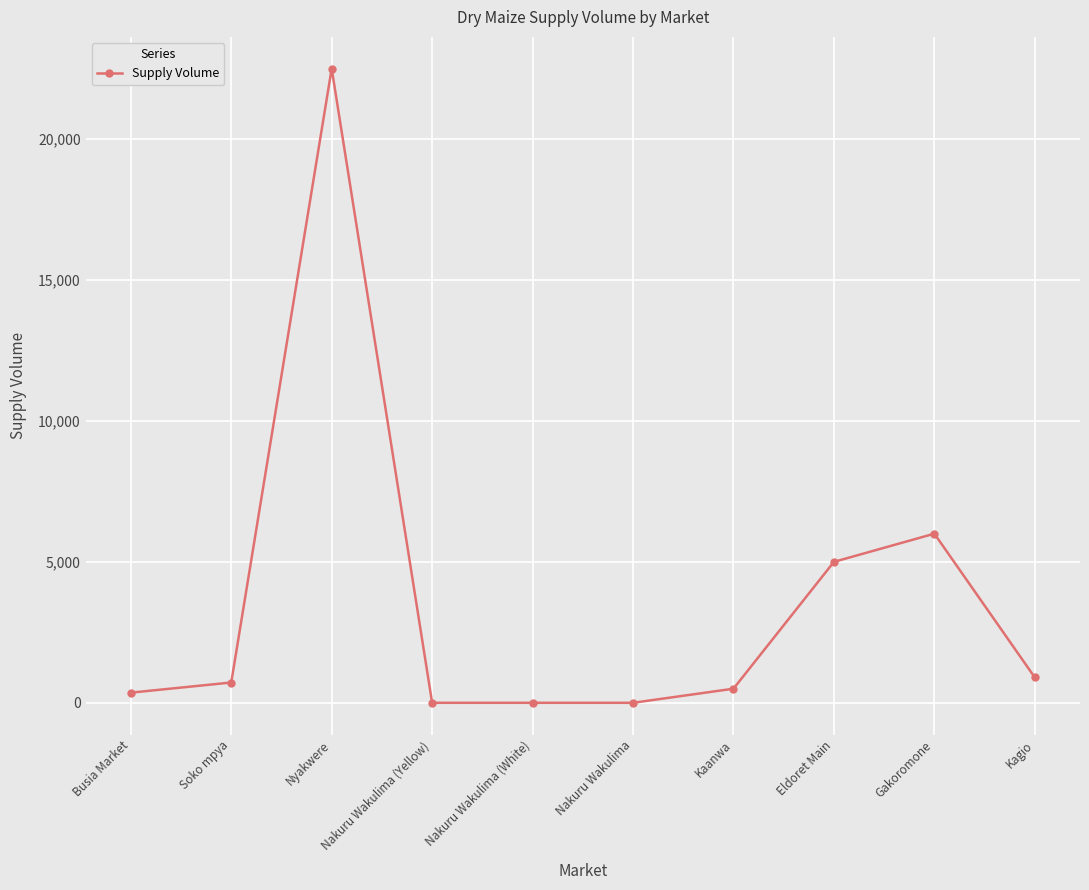

Is it true that the value at Soko mpya is 720?

True